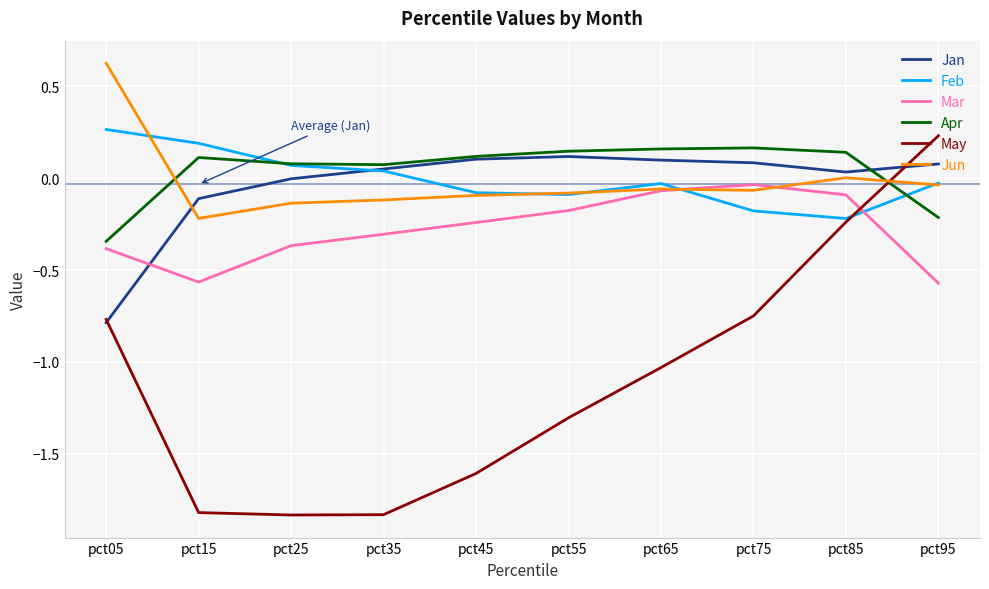

How many lines are shown in the chart?

6